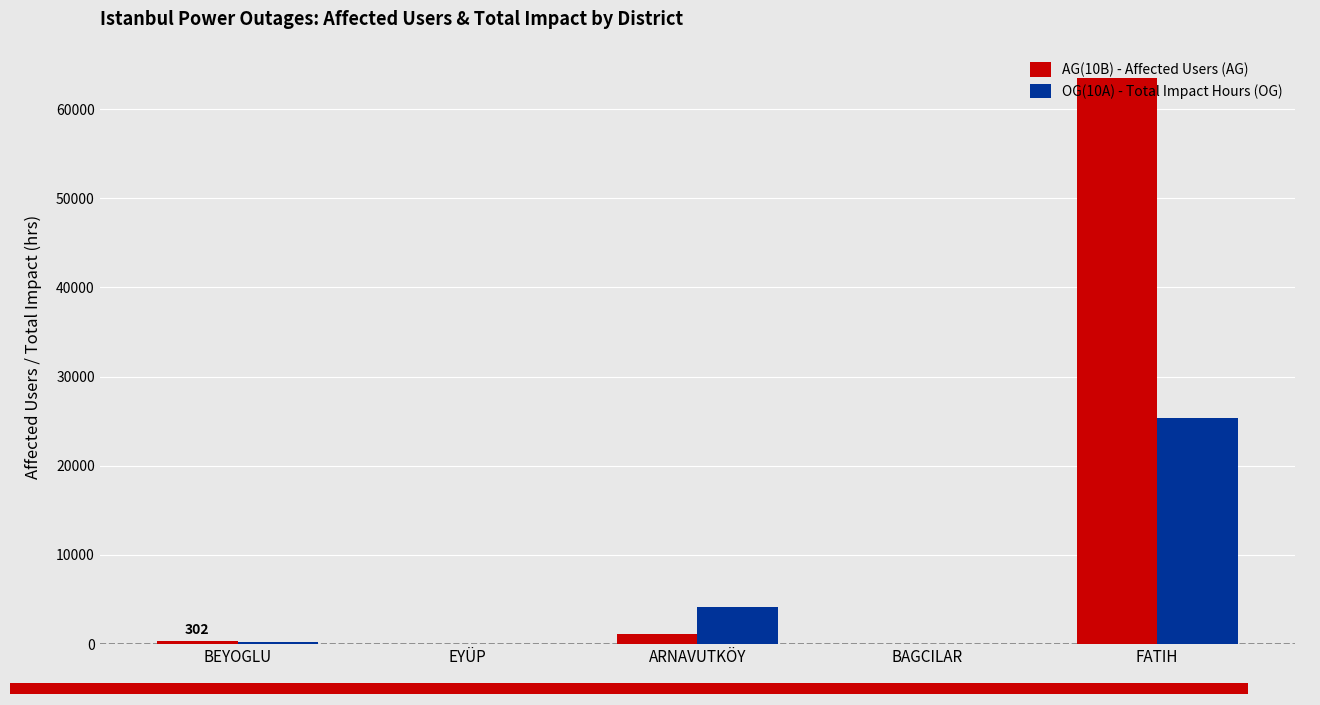

What is the spread (max minus min) of values at FATIH?

38071